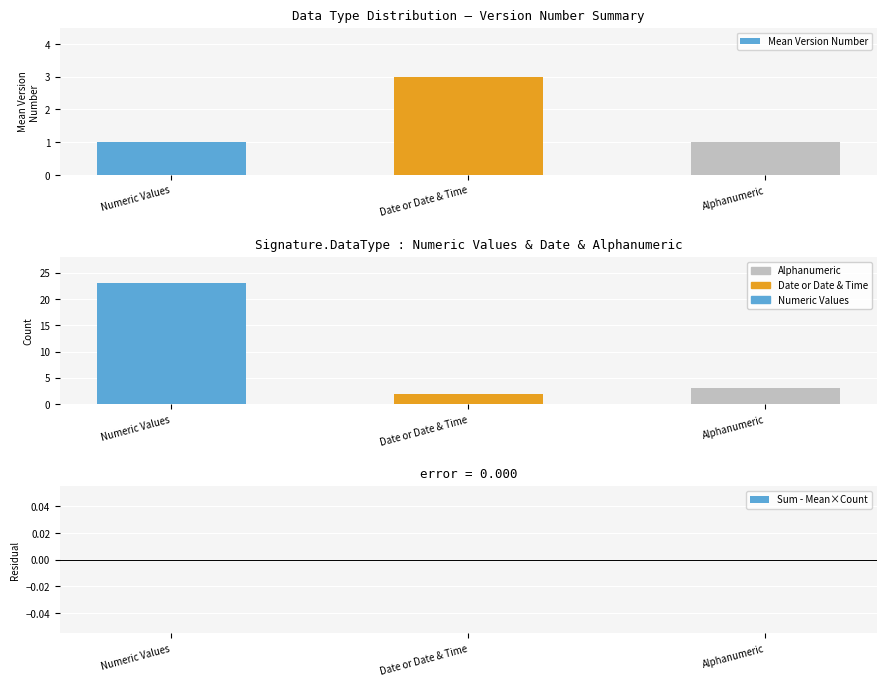

List the labels in order of Count of CDEs value, largest first.

Numeric Values, Alphanumeric, Date or Date & Time